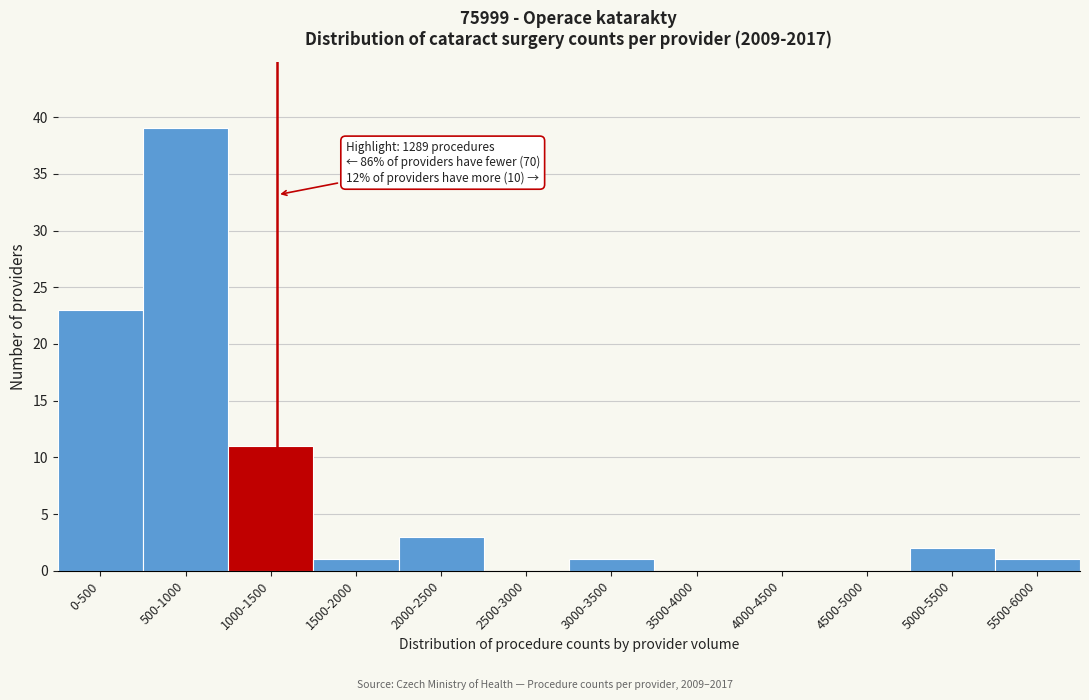

Reading left to right, transcribe all the data shown in this chart.

0-500=23	500-1000=39	1000-1500=11	1500-2000=1	2000-2500=3	2500-3000=0	3000-3500=1	3500-4000=0	4000-4500=0	4500-5000=0	5000-5500=2	5500-6000=1